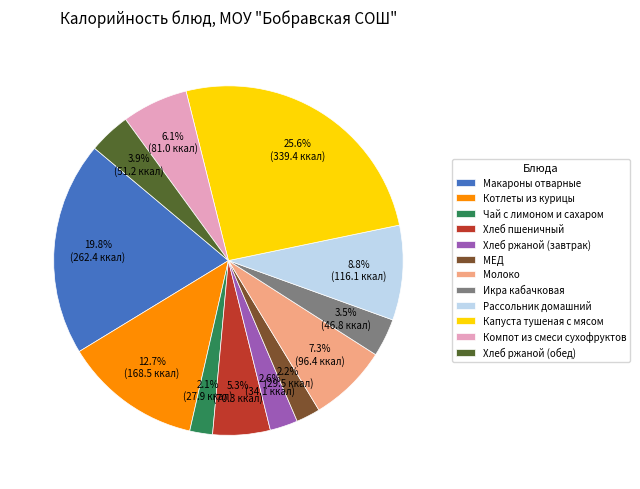

What percentage is NOT represented by МЕД?

97.8%